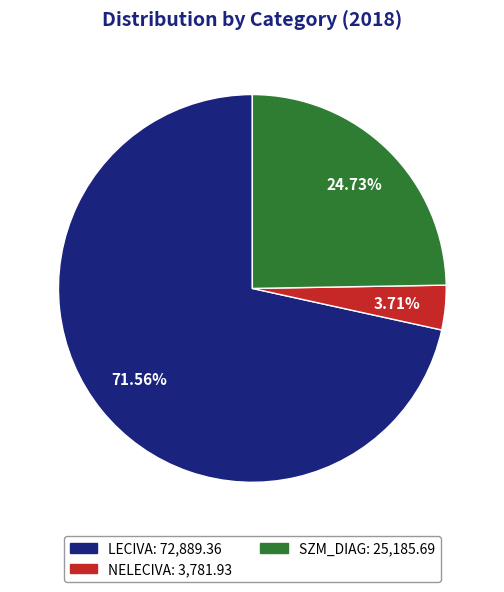

The LECIVA slice represents 72% of the pie. True or false?

True